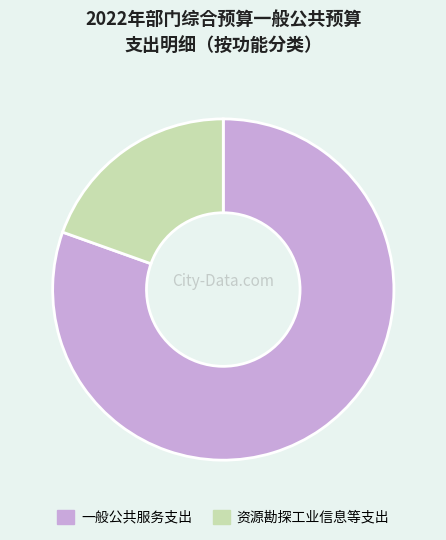

What is the largest slice in the pie chart?

一般公共服务支出